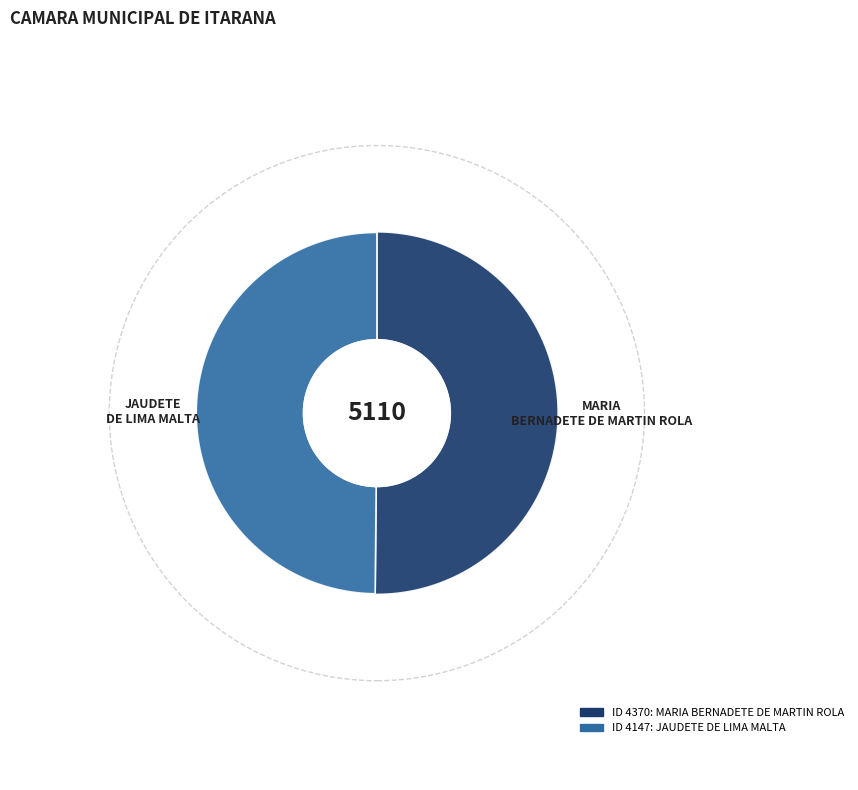

The MARIA BERNADETE DE MARTIN ROLA slice represents 50% of the pie. True or false?

True